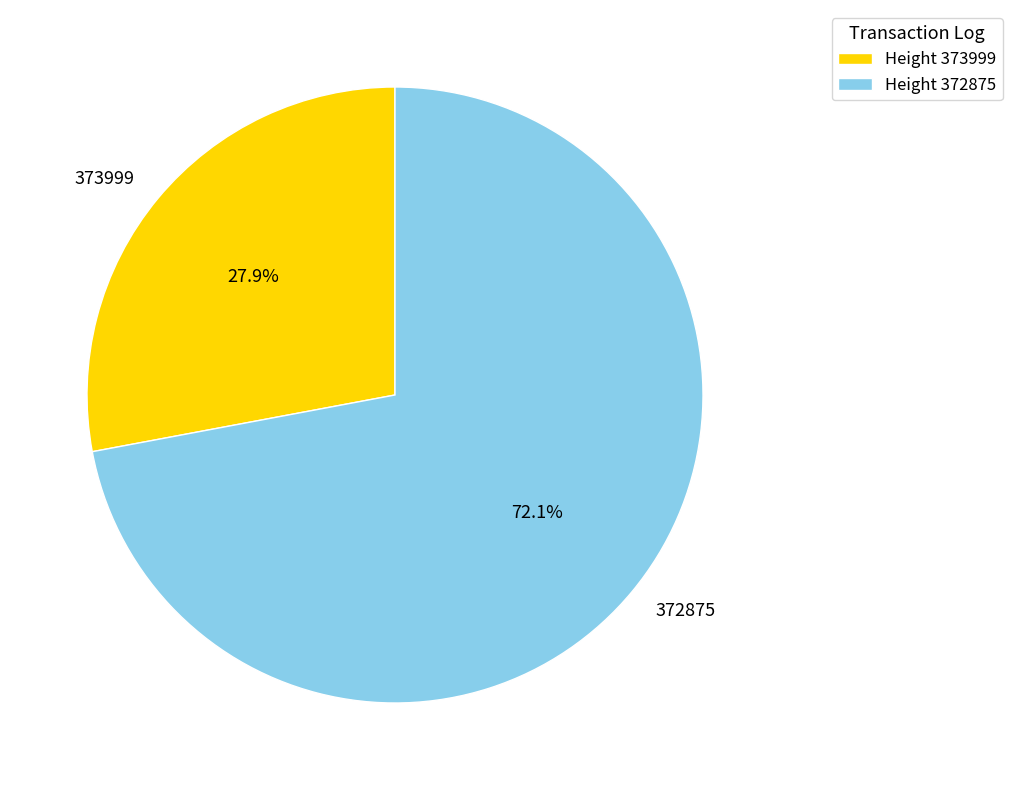

What is the majority slice?

372875